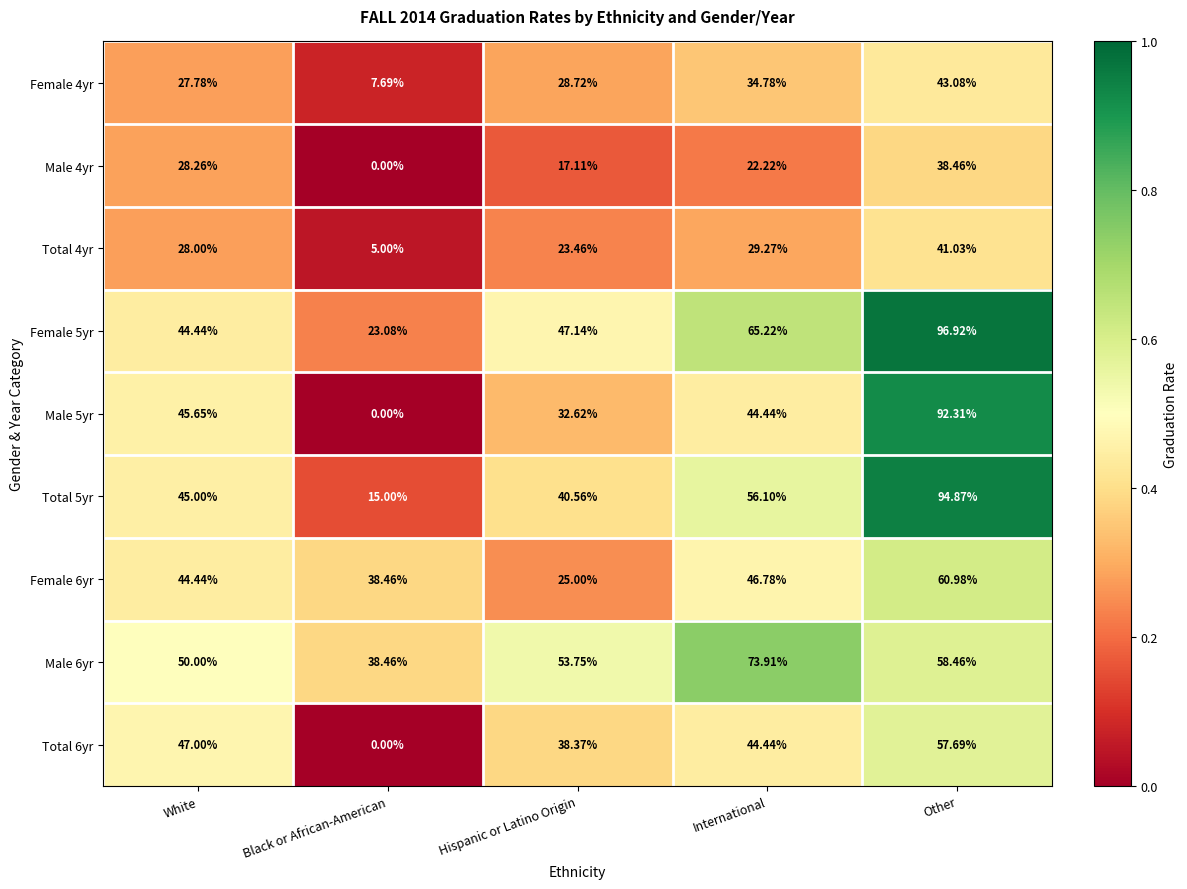

Where is Total 6yr nearest to the value 28?

Hispanic or Latino Origin